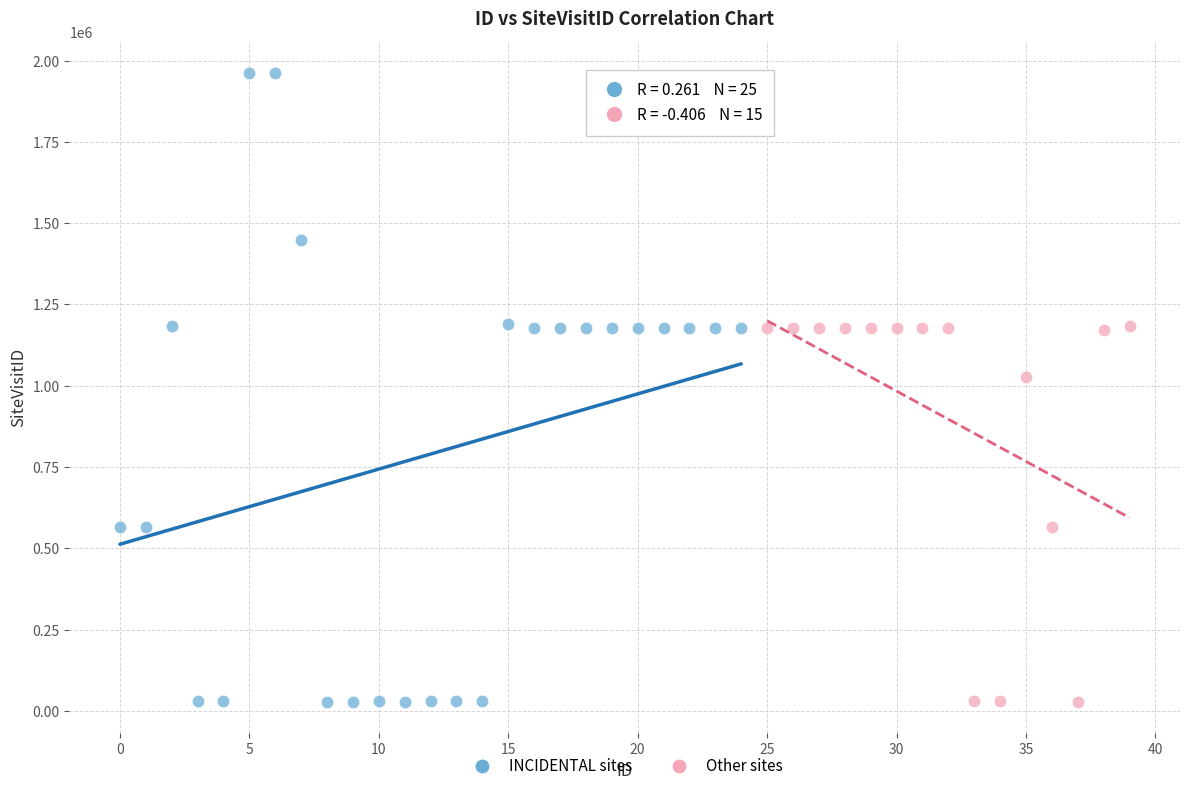

Which series has the largest Y range (max minus min)?

INCIDENTAL sites